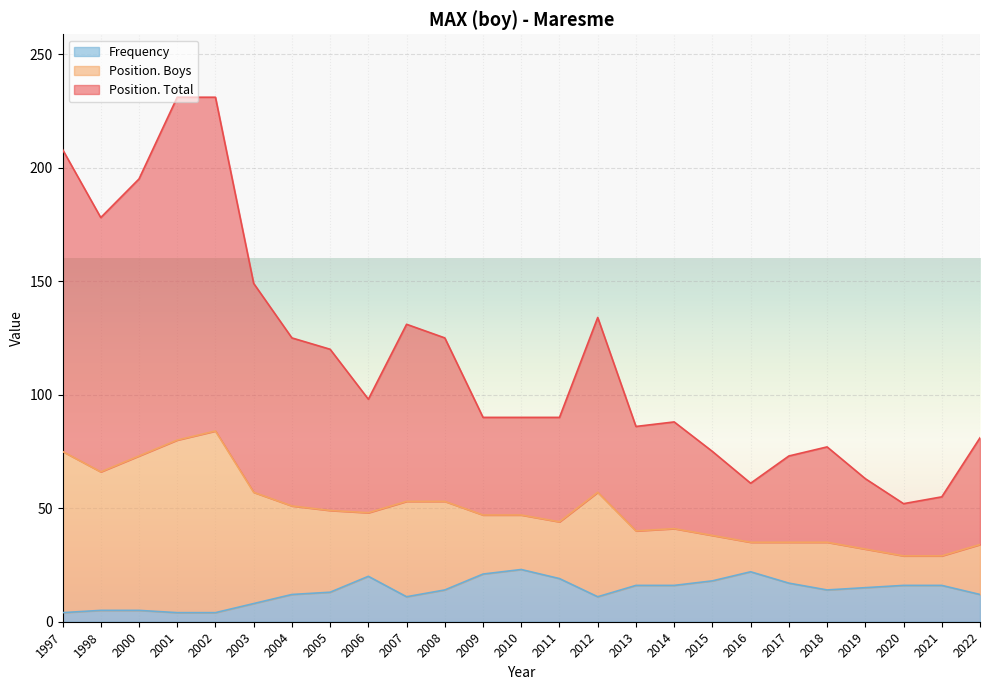

What are all the series names shown in the legend?

Frequency, Position. Boys, Position. Total